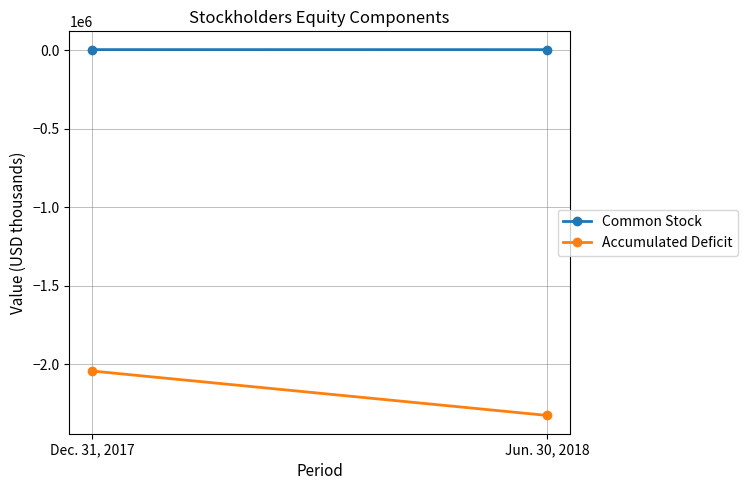

How many series are shown in this chart?

2